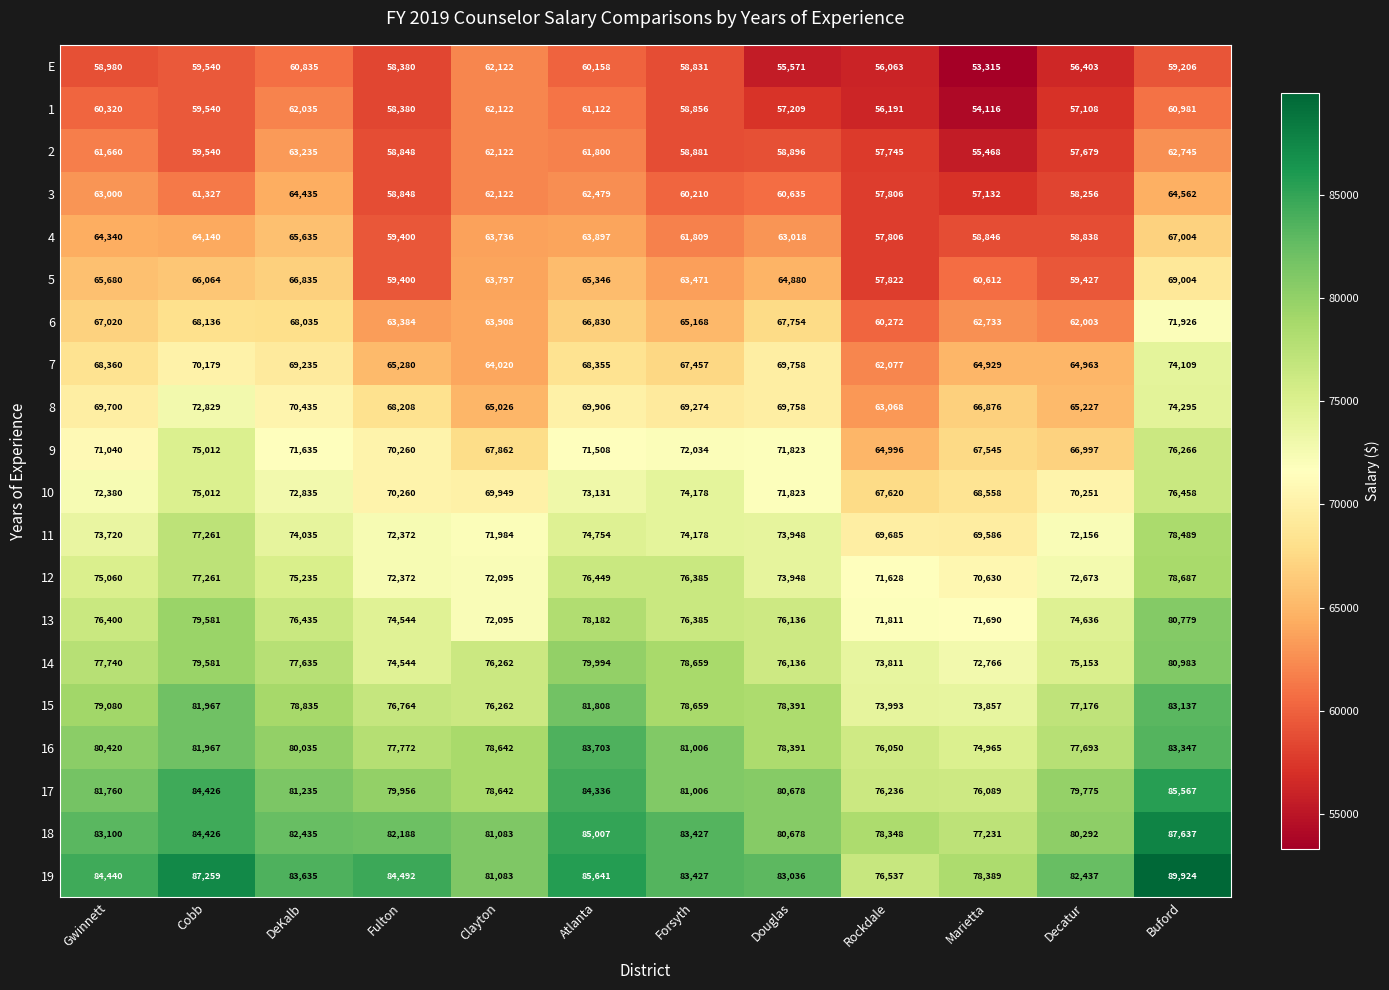

Where does the 15 series first go above 78659?

Gwinnett